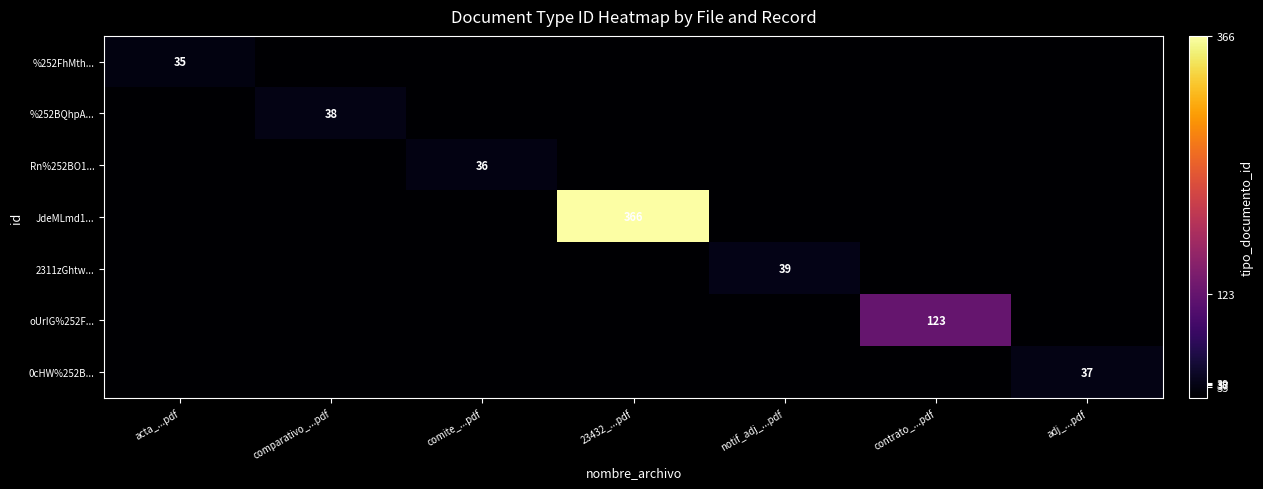

True or false: JdeMLmd1... has a value of 366 at 23432_...pdf.

True